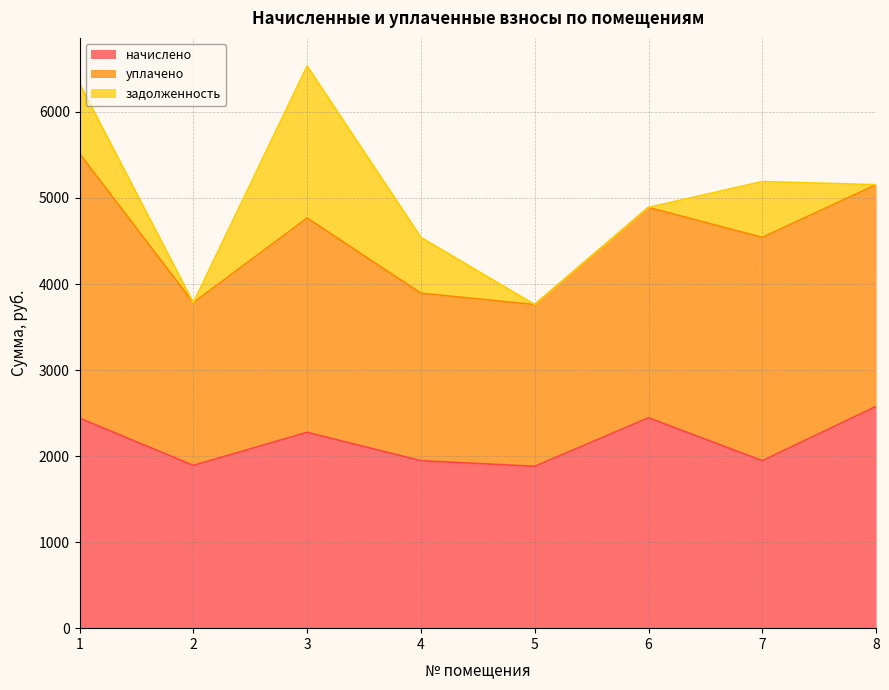

The value of задолженность at 4 is 648.9. True or false?

True